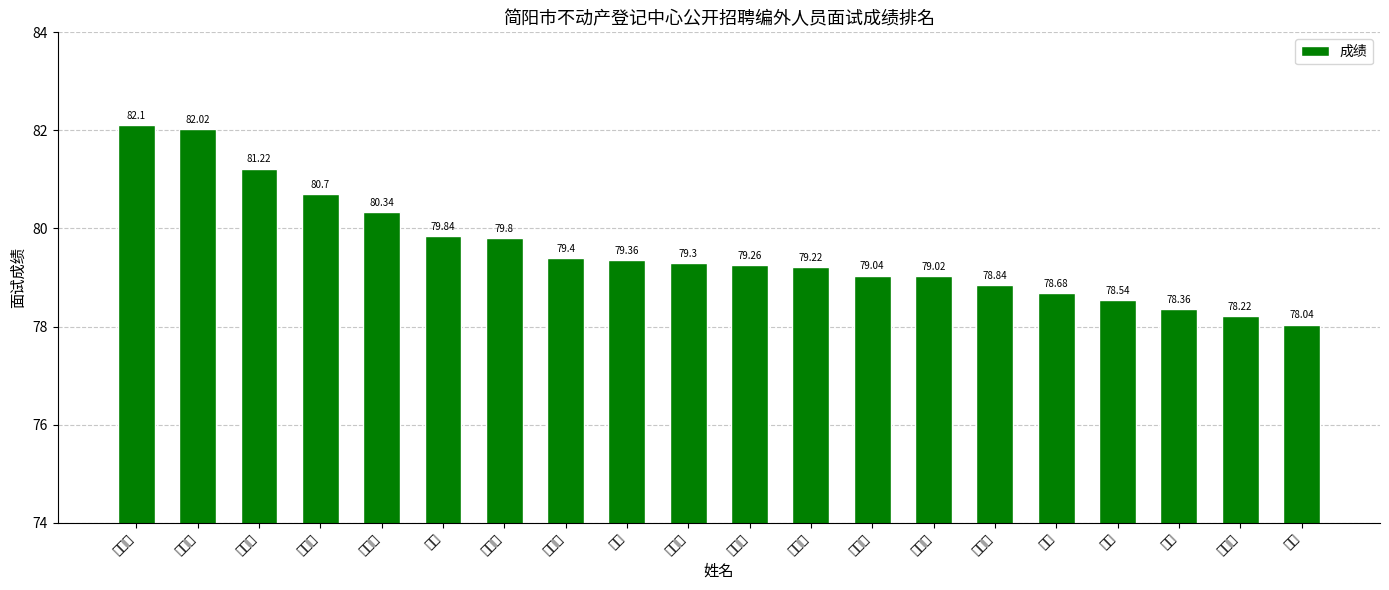

The value at 肖涛 is 23.6. True or false?

False